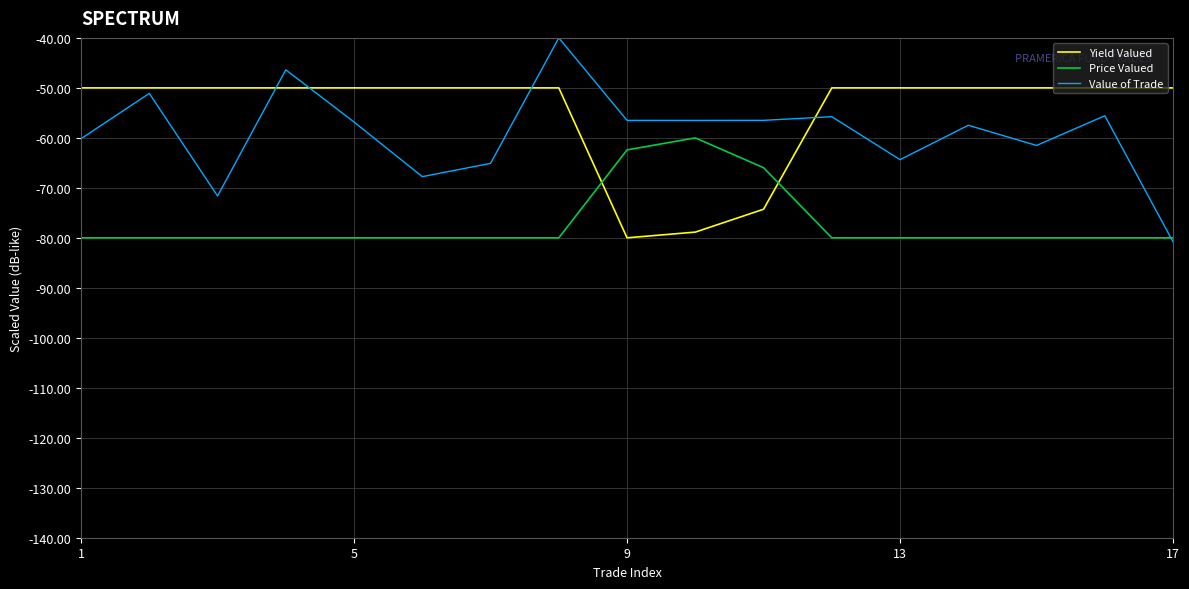

List the series in order of their peak value, lowest first.

Price Valued, Yield Valued, Value of Trade